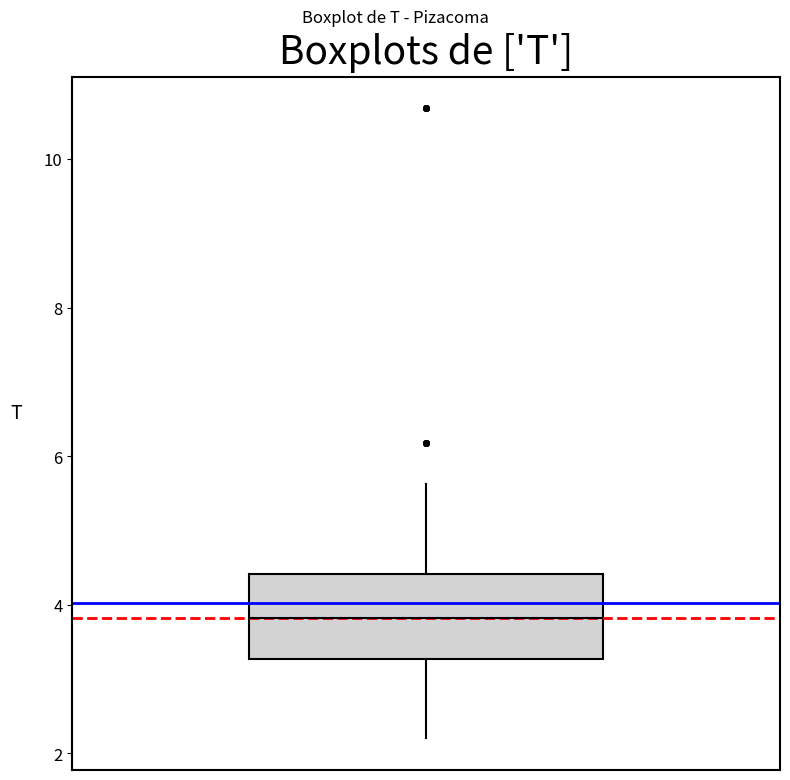

Transcribe this box plot: give where the median line is, the range the box spans, and where the two whiskers end, as read against the y-axis. The values are not printed on the chart, so give them approximately, as read against the axis.

median 3.8, box 3.2 to 4.4, whiskers 2.2 to 5.6